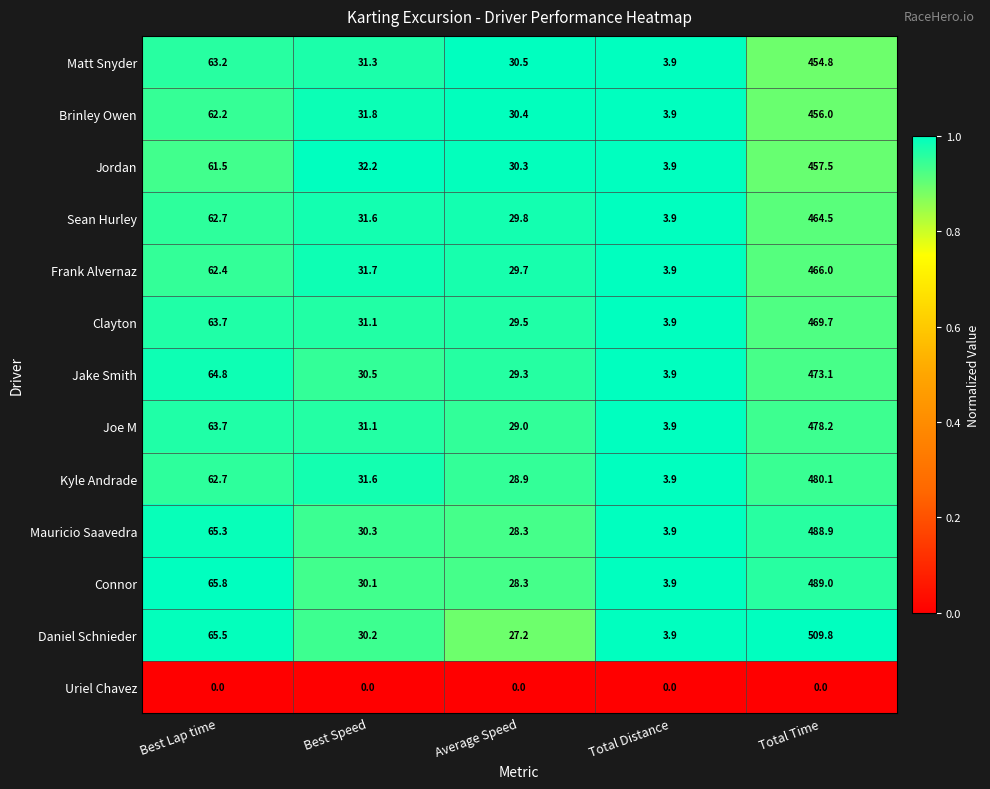

What is the spread (max minus min) of values at Average Speed?

30.5